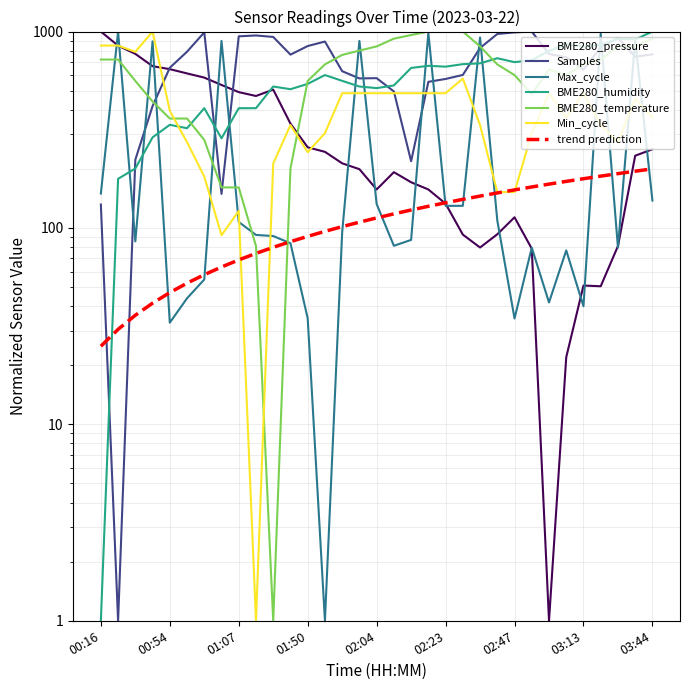

True or false: BME280_pressure has more than 1 points higher than both neighbors.

True